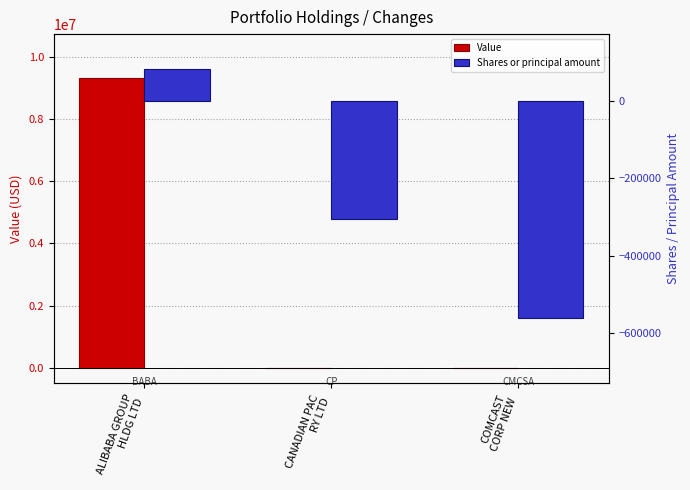

Reading left to right, extract all data points from this chart.

Value: ALIBABA GROUP
HLDG LTD=9322000	CANADIAN PAC
RY LTD=0	COMCAST
CORP NEW=0
Shares or principal amount: ALIBABA GROUP
HLDG LTD=82000	CANADIAN PAC
RY LTD=-306300	COMCAST
CORP NEW=-561902